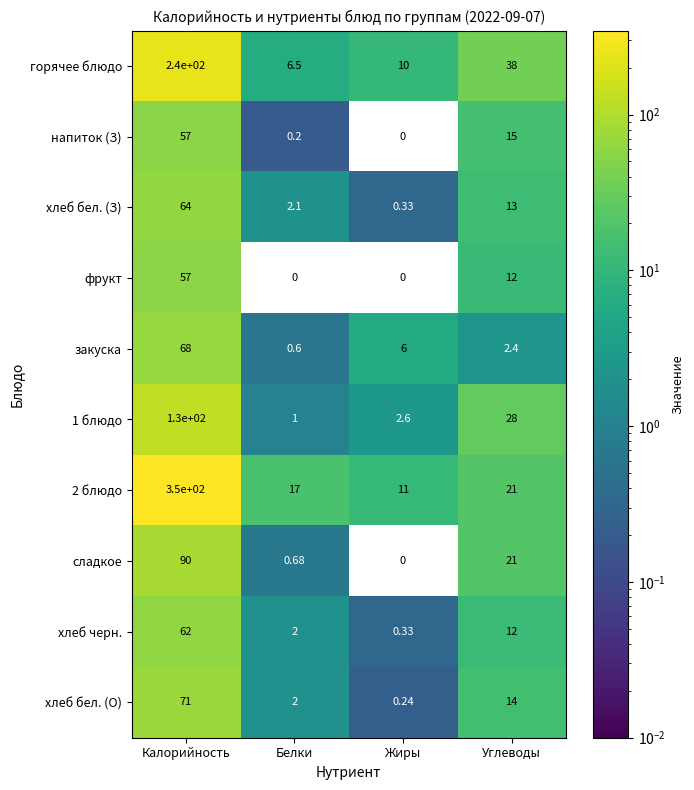

Where does the 2 блюдо series first go above 21?

Калорийность